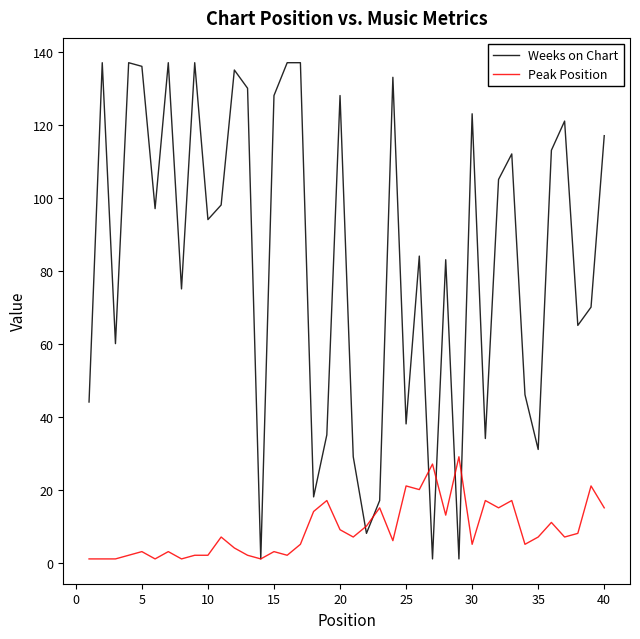

Which series has the largest range (max minus min)?

Weeks on Chart